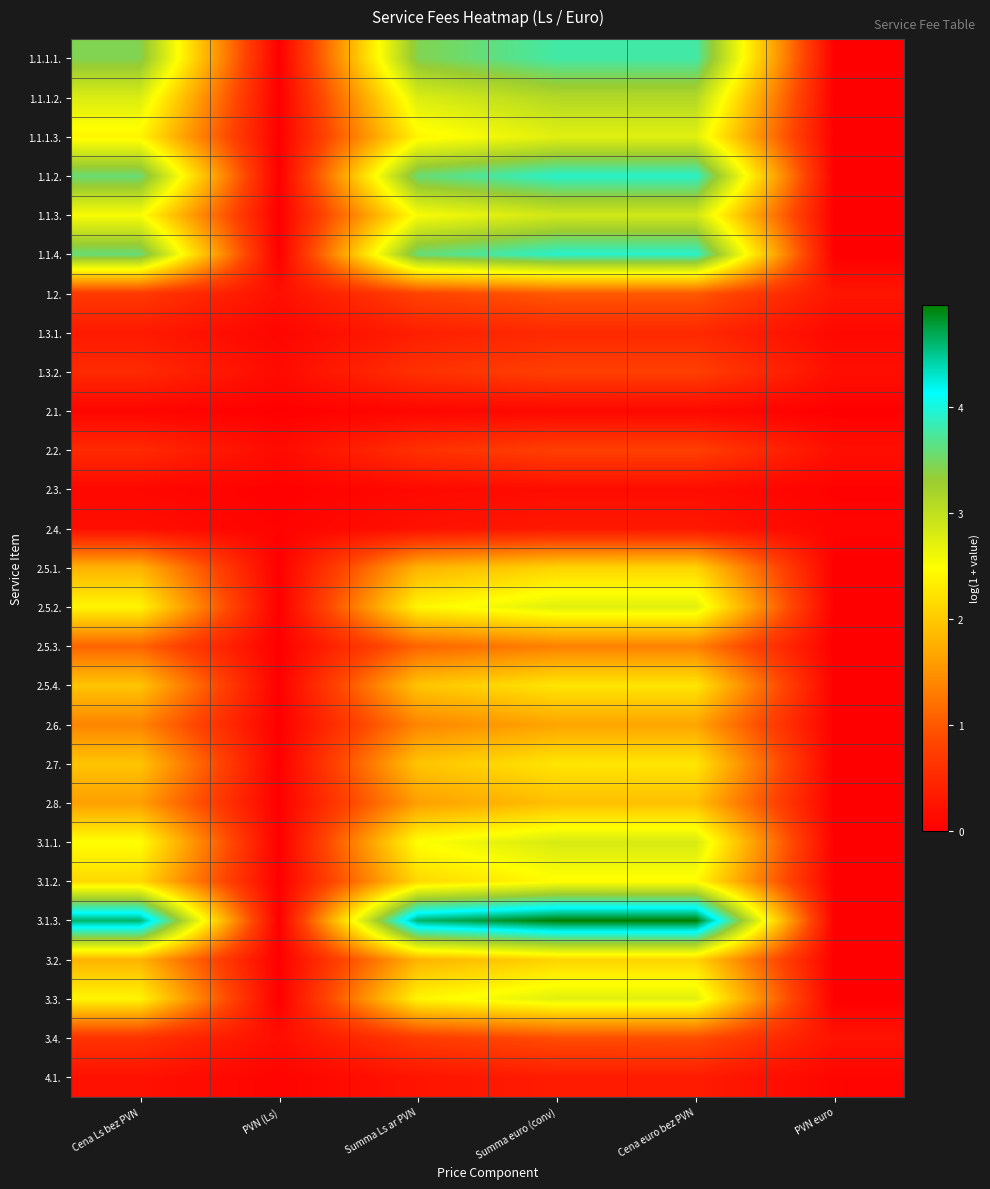

Which series has the largest range (max minus min)?

3.1.3.